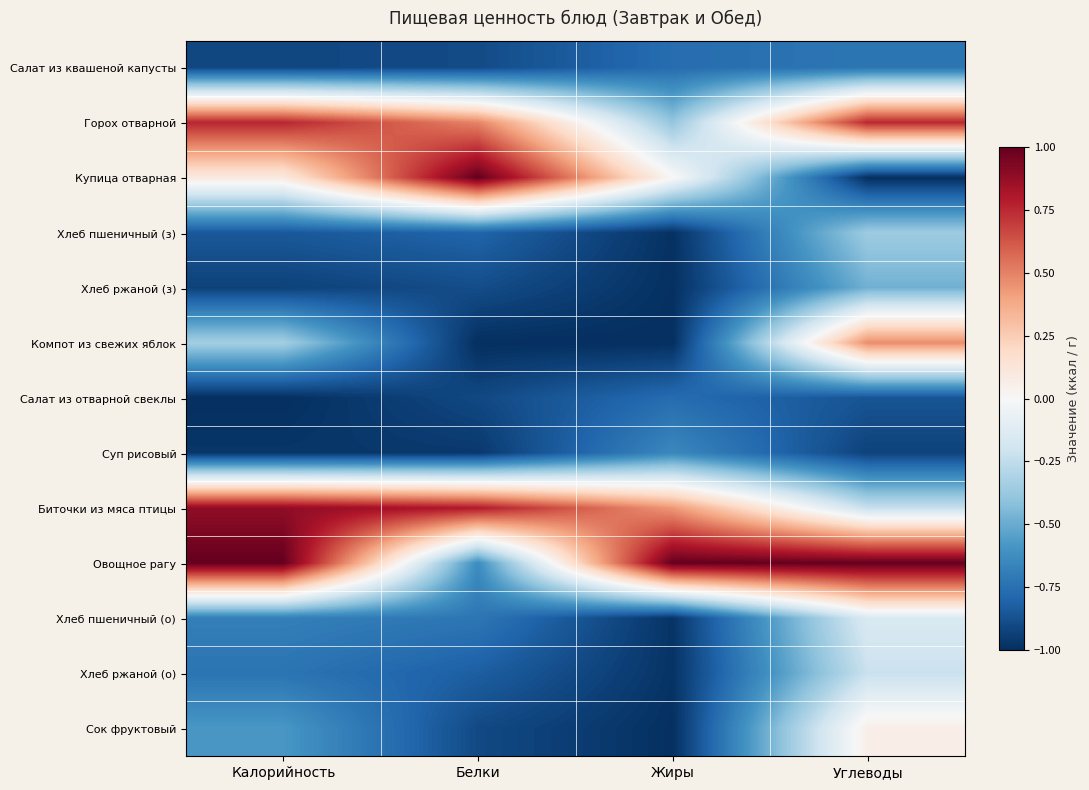

Reading right to left, list all the values displayed in this chart.

Салат из квашеной капусты: Углеводы=-0.7	Жиры=-0.8	Белки=-0.9	Калорийность=-0.9
Горох отварной: Углеводы=0.8	Жиры=-0.4	Белки=0.5	Калорийность=0.8
Купица отварная: Углеводы=-1.0	Жиры=0.0	Белки=1.0	Калорийность=0.1
Хлеб пшеничный (з): Углеводы=-0.4	Жиры=-1.0	Белки=-0.8	Калорийность=-0.8
Хлеб ржаной (з): Углеводы=-0.5	Жиры=-1.0	Белки=-0.9	Калорийность=-0.9
Компот из свежих яблок: Углеводы=0.5	Жиры=-1.0	Белки=-1.0	Калорийность=-0.3
Салат из отварной свеклы: Углеводы=-0.9	Жиры=-0.8	Белки=-0.9	Калорийность=-1.0
Суп рисовый: Углеводы=-0.9	Жиры=-0.6	Белки=-1.0	Калорийность=-1.0
Биточки из мяса птицы: Углеводы=-0.2	Жиры=0.4	Белки=0.8	Калорийность=0.9
Овощное рагу: Углеводы=1.0	Жиры=1.0	Белки=-0.6	Калорийность=1.0
Хлеб пшеничный (о): Углеводы=-0.1	Жиры=-1.0	Белки=-0.7	Калорийность=-0.7
Хлеб ржаной (о): Углеводы=-0.2	Жиры=-1.0	Белки=-0.8	Калорийность=-0.7
Сок фруктовый: Углеводы=0.1	Жиры=-1.0	Белки=-0.9	Калорийность=-0.6